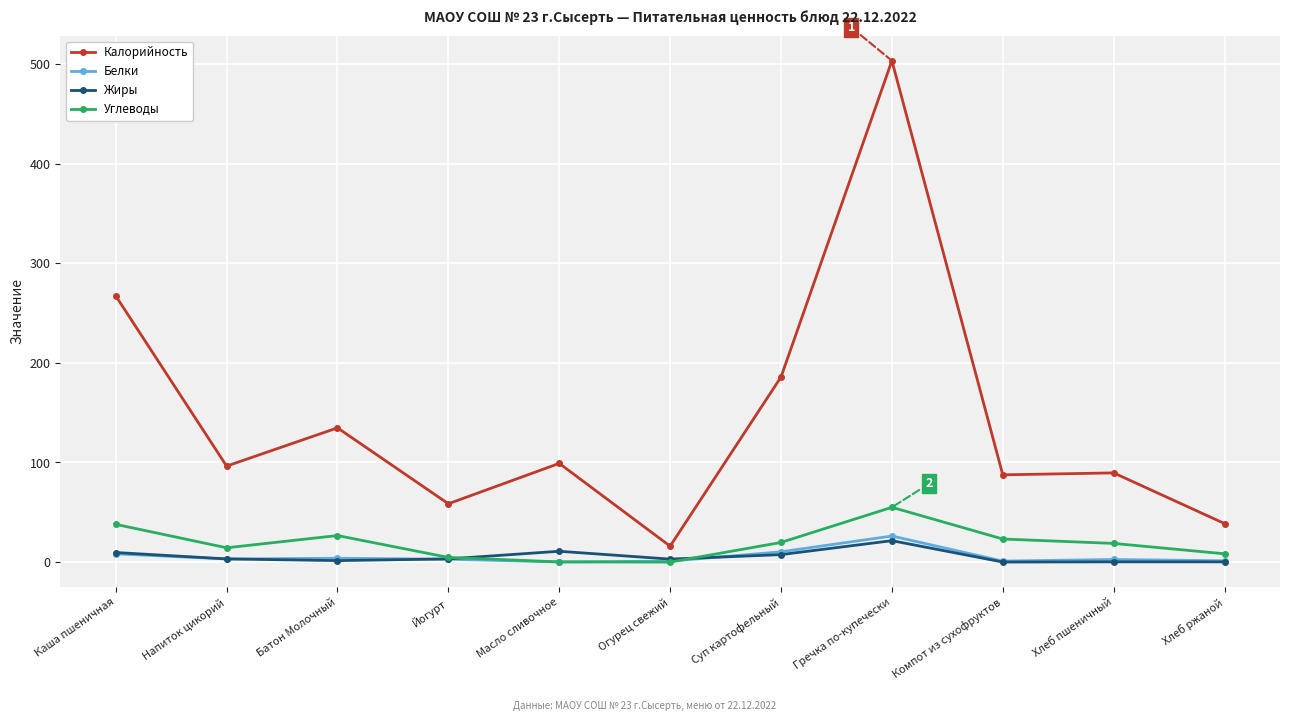

True or false: Жиры and Калорийность cross at least once.

False